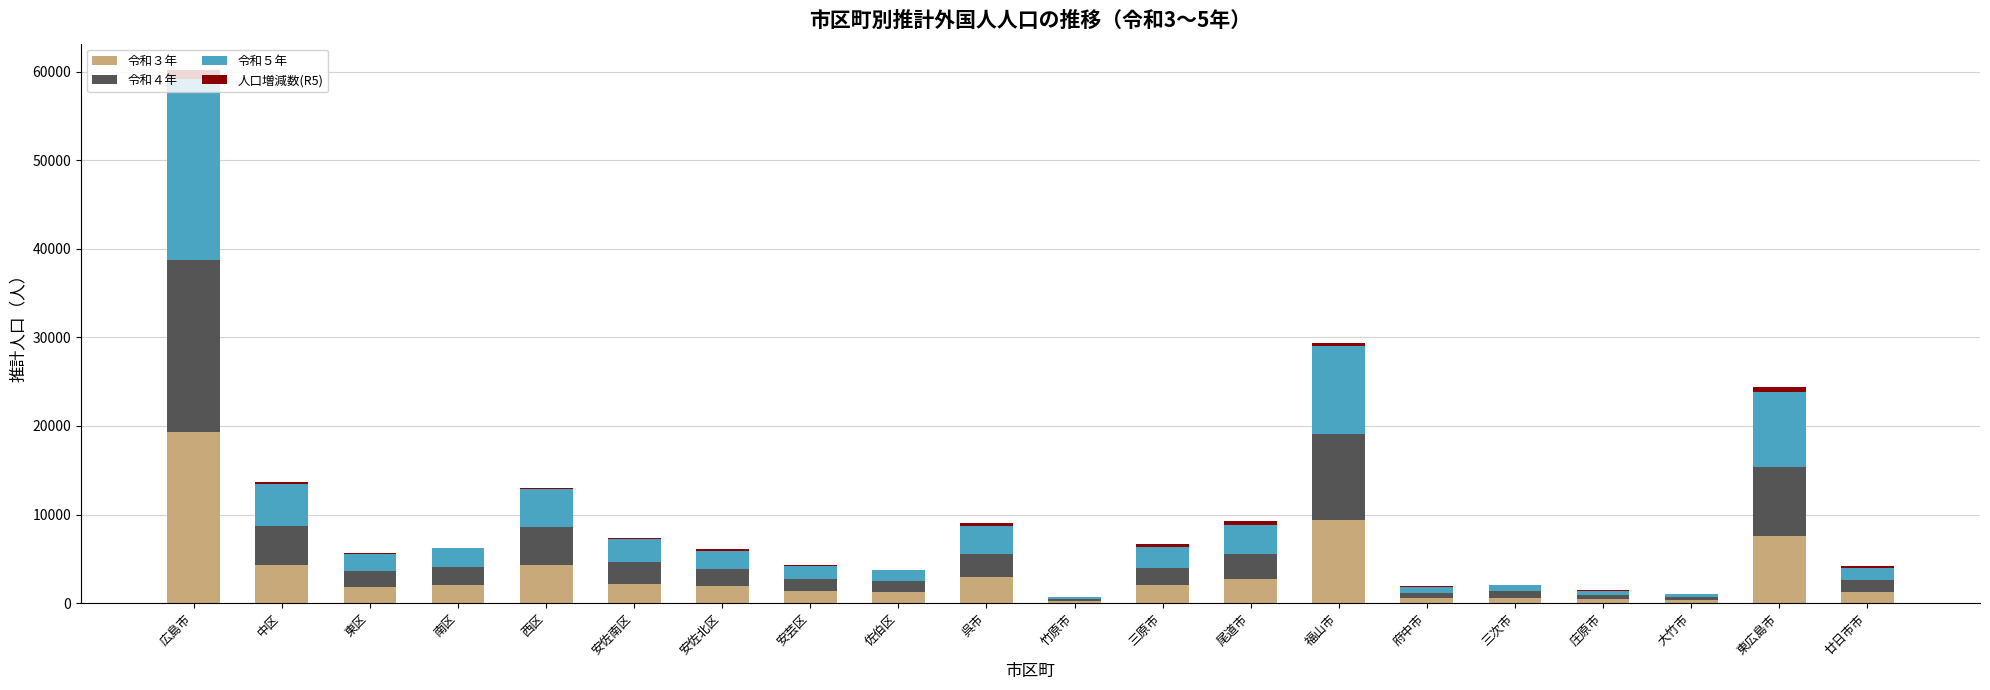

At which category is the sum across all series the highest?

広島市